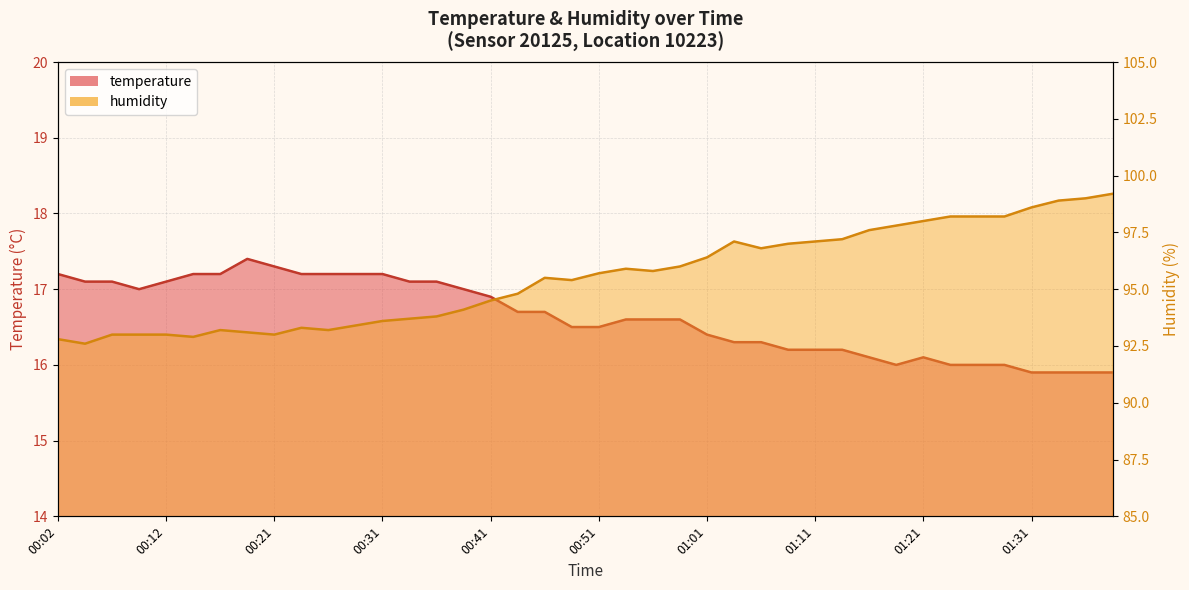

What is the sum of the temperature values at 01:36 and 01:01?

32.3